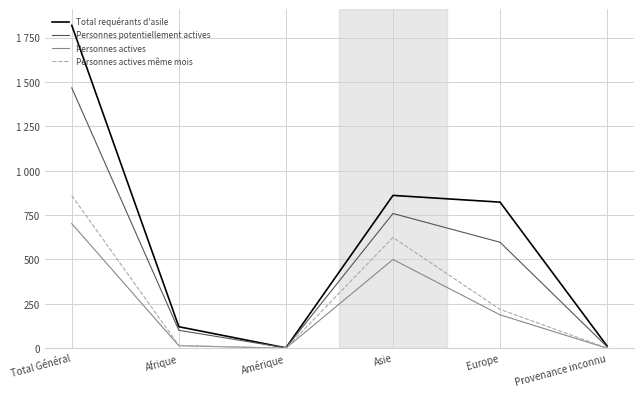

Reading left to right, what are all the values shown in this chart?

Total requérants d'asile: Total Général=1819	Afrique=121	Amérique=2	Asie=861	Europe=823	Provenance inconnu=12
Personnes potentiellement actives: Total Général=1467	Afrique=101	Amérique=2	Asie=759	Europe=597	Provenance inconnu=8
Personnes actives: Total Général=702	Afrique=14	Amérique=0	Asie=500	Europe=188	Provenance inconnu=0
Personnes actives même mois: Total Général=860	Afrique=16	Amérique=0	Asie=624	Europe=219	Provenance inconnu=1